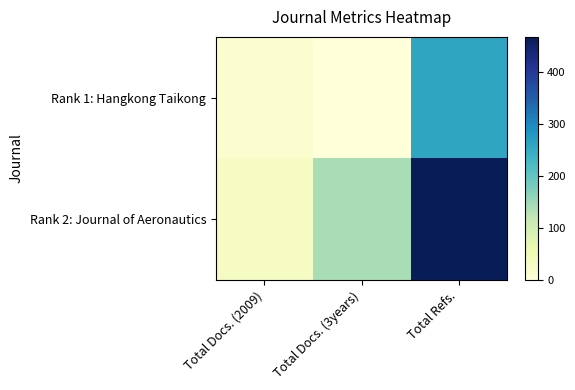

Rank the series by their average value, from lowest to highest.

Rank 1: Hangkong Taikong, Rank 2: Journal of Aeronautics